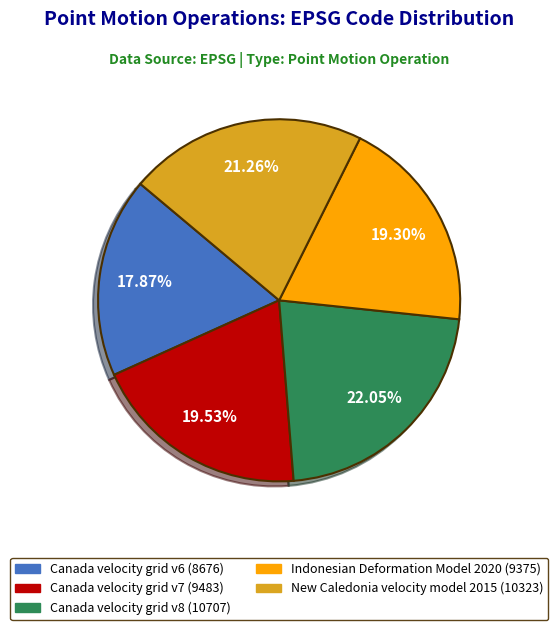

Approximately how many times larger is the value at Indonesian Deformation Model 2020 compared to Canada velocity grid v8?

0.9